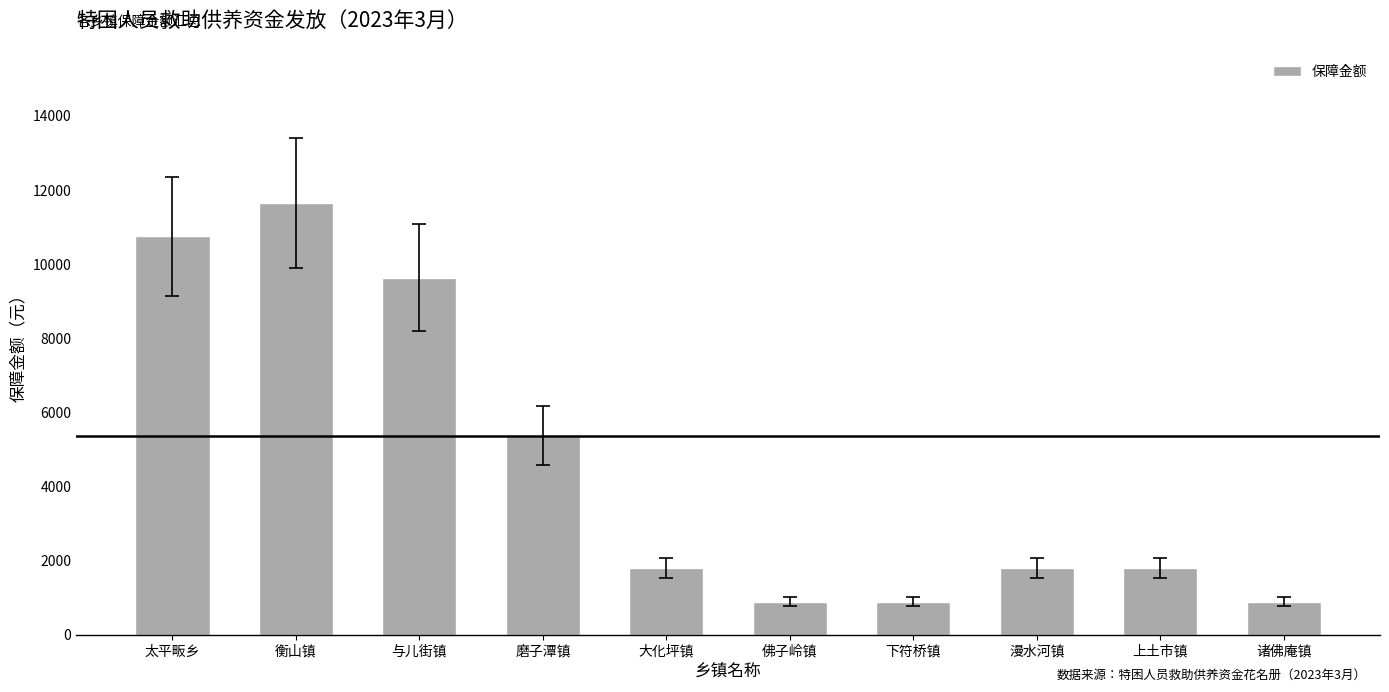

What position from the left is 漫水河镇?

8